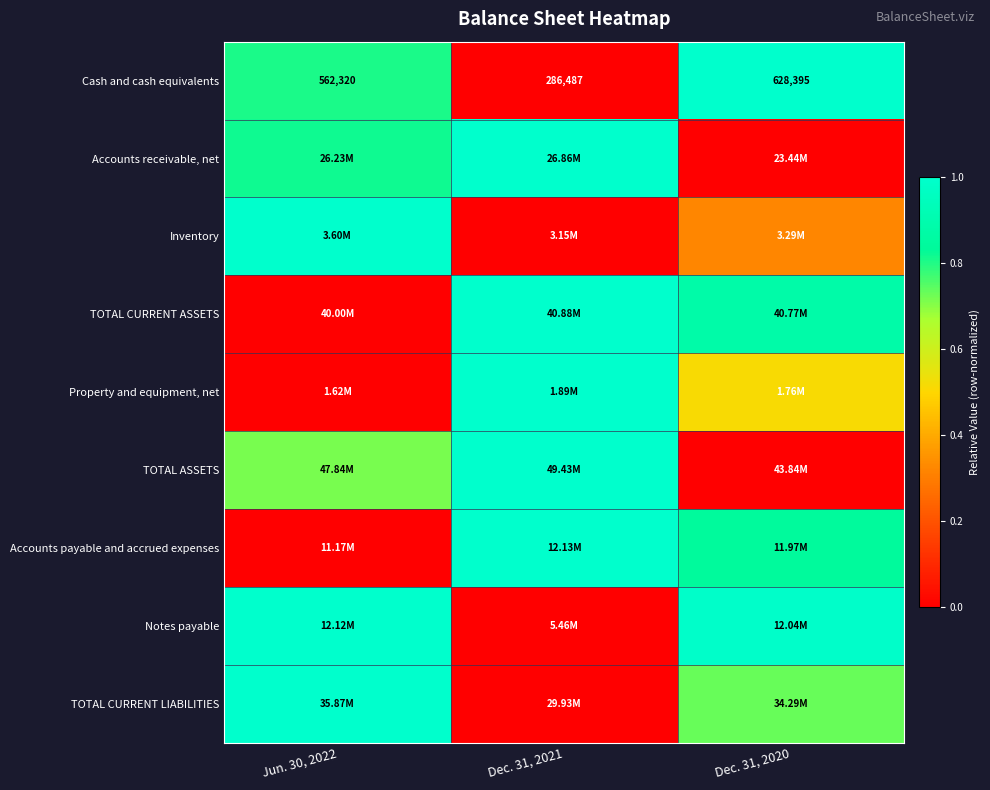

How many categories are shown in the chart?

3